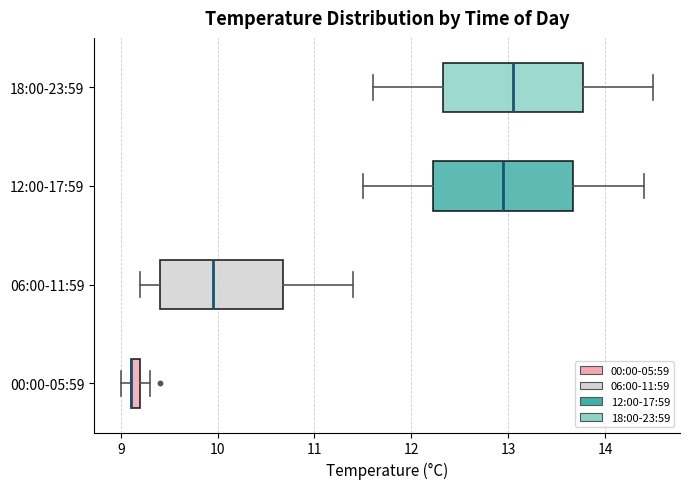

Where does the left whisker of the box for 06:00-11:59 end on the x-axis? The values are not printed on the chart, so give them approximately, as read against the axis.

9.2